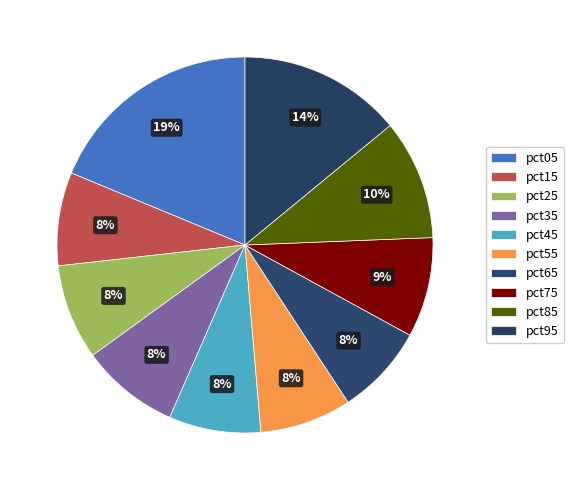

To the nearest percent, what is the combined percentage of pct15 and pct55?

16%